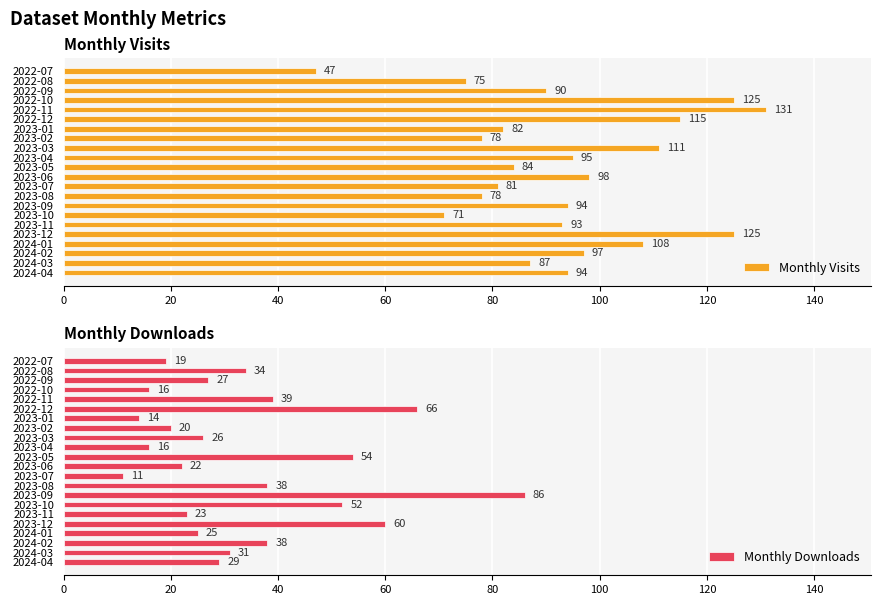

What is the sum of all Monthly Visits values?

2059